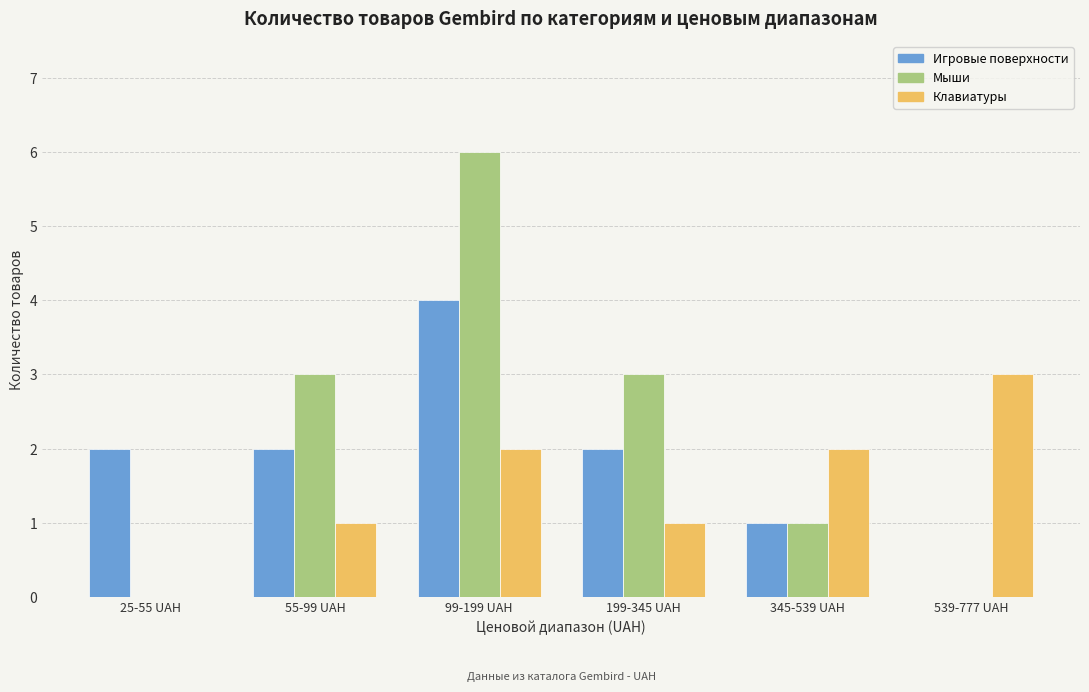

What is the difference between the Игровые поверхности values at 539-777 UAH and 199-345 UAH?

2